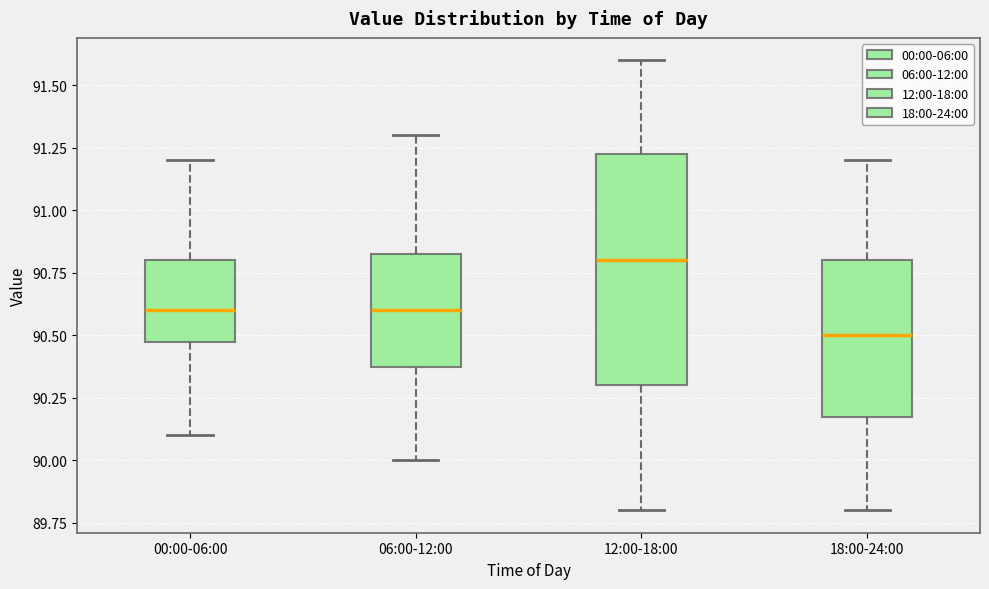

Comparing the boxes themselves (not the whiskers), which one is the tallest?

12:00-18:00